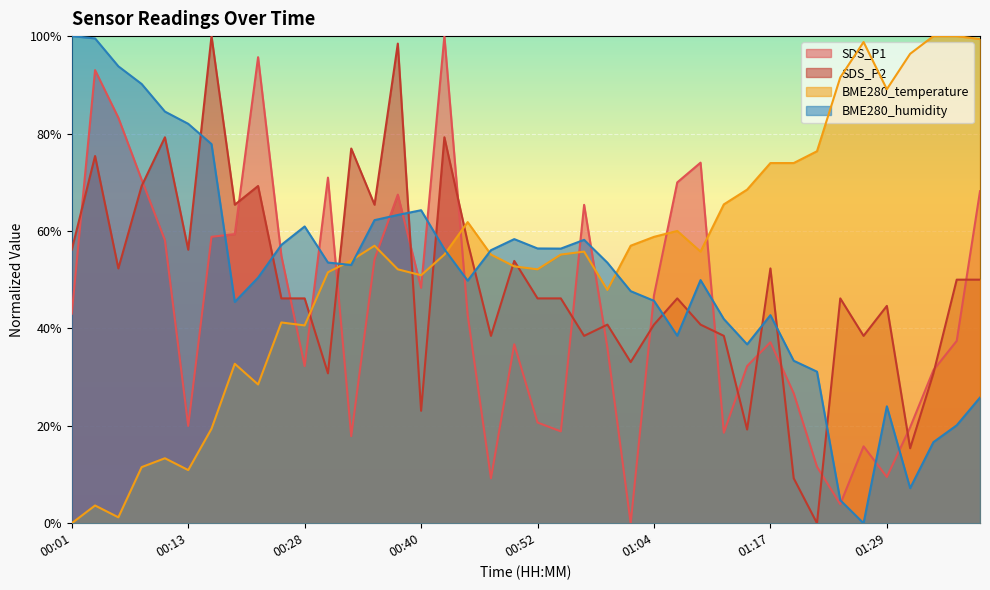

Reading right to left, extract all data points from this chart.

SDS_P1: 01:38=68.2	01:36=37.4	01:34=31.4	01:31=19.7	01:29=9.5	01:26=15.8	01:24=3.9	01:21=11.6	01:19=26.7	01:17=37.2	01:14=32.3	01:12=18.6	01:09=74.0	01:07=70.0	01:04=46.8	01:02=0.0	00:59=36.0	00:57=65.4	00:55=18.9	00:52=20.7	00:50=36.7	00:47=9.2	00:45=42.7	00:42=100.0	00:40=48.3	00:38=67.5	00:35=54.2	00:33=17.9	00:30=70.9	00:28=32.3	00:25=54.9	00:20=95.7	00:18=59.4	00:15=58.8	00:13=20.0	00:11=58.1	00:08=70.5	00:06=83.2	00:03=93.0	00:01=43.0
SDS_P2: 01:38=50.0	01:36=50.0	01:34=30.8	01:31=15.4	01:29=44.6	01:26=38.5	01:24=46.2	01:21=0.0	01:19=9.2	01:17=52.3	01:14=19.2	01:12=38.5	01:09=40.8	01:07=46.2	01:04=40.8	01:02=33.1	00:59=40.8	00:57=38.5	00:55=46.2	00:52=46.2	00:50=53.8	00:47=38.5	00:45=57.7	00:42=79.2	00:40=23.1	00:38=98.5	00:35=65.4	00:33=76.9	00:30=30.8	00:28=46.2	00:25=46.2	00:20=69.2	00:18=65.4	00:15=100.0	00:13=56.2	00:11=79.2	00:08=69.2	00:06=52.3	00:03=75.4	00:01=56.2
BME280_temperature: 01:38=99.4	01:36=100.0	01:34=100.0	01:31=96.4	01:29=89.1	01:26=98.8	01:24=91.5	01:21=76.4	01:19=73.9	01:17=73.9	01:14=68.5	01:12=65.5	01:09=55.8	01:07=60.0	01:04=58.8	01:02=57.0	00:59=47.9	00:57=55.8	00:55=55.2	00:52=52.1	00:50=52.7	00:47=55.2	00:45=61.8	00:42=55.2	00:40=50.9	00:38=52.1	00:35=57.0	00:33=53.9	00:30=51.5	00:28=40.6	00:25=41.2	00:20=28.5	00:18=32.7	00:15=19.4	00:13=10.9	00:11=13.3	00:08=11.5	00:06=1.2	00:03=3.6	00:01=0.0
BME280_humidity: 01:38=25.8	01:36=20.1	01:34=16.6	01:31=7.2	01:29=24.0	01:26=0.0	01:24=4.7	01:21=31.1	01:19=33.4	01:17=42.7	01:14=36.7	01:12=41.9	01:09=49.9	01:07=38.5	01:04=45.7	01:02=47.6	00:59=53.5	00:57=58.2	00:55=56.4	00:52=56.4	00:50=58.3	00:47=56.1	00:45=49.8	00:42=56.3	00:40=64.3	00:38=63.3	00:35=62.2	00:33=53.0	00:30=53.5	00:28=60.9	00:25=57.1	00:20=50.4	00:18=45.4	00:15=77.8	00:13=82.0	00:11=84.5	00:08=90.2	00:06=93.8	00:03=99.5	00:01=100.0